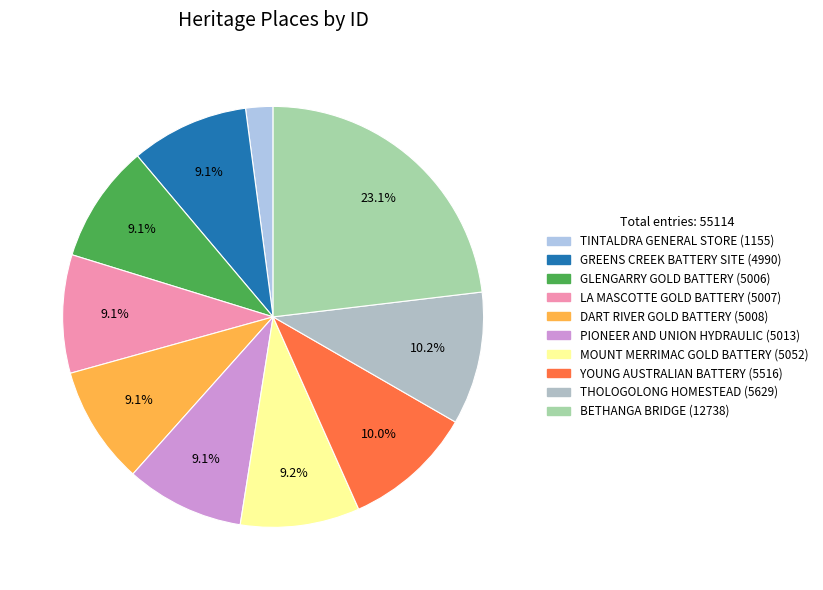

Count the number of slices in the pie.

10